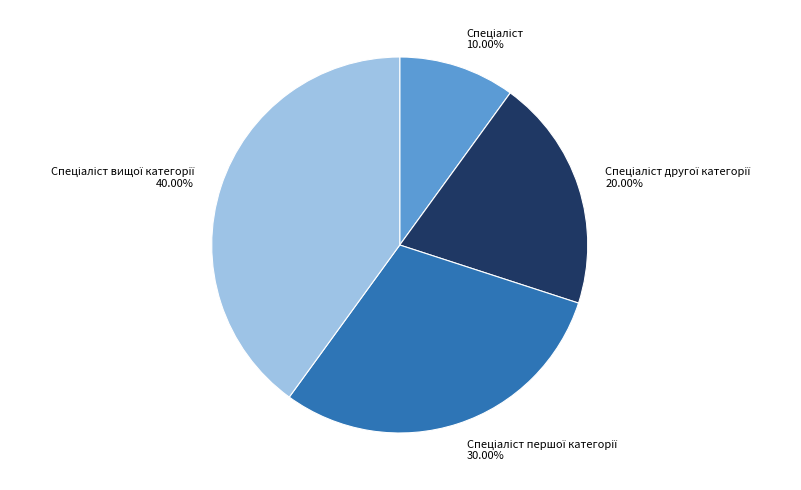

Does any single category account for the majority?

No